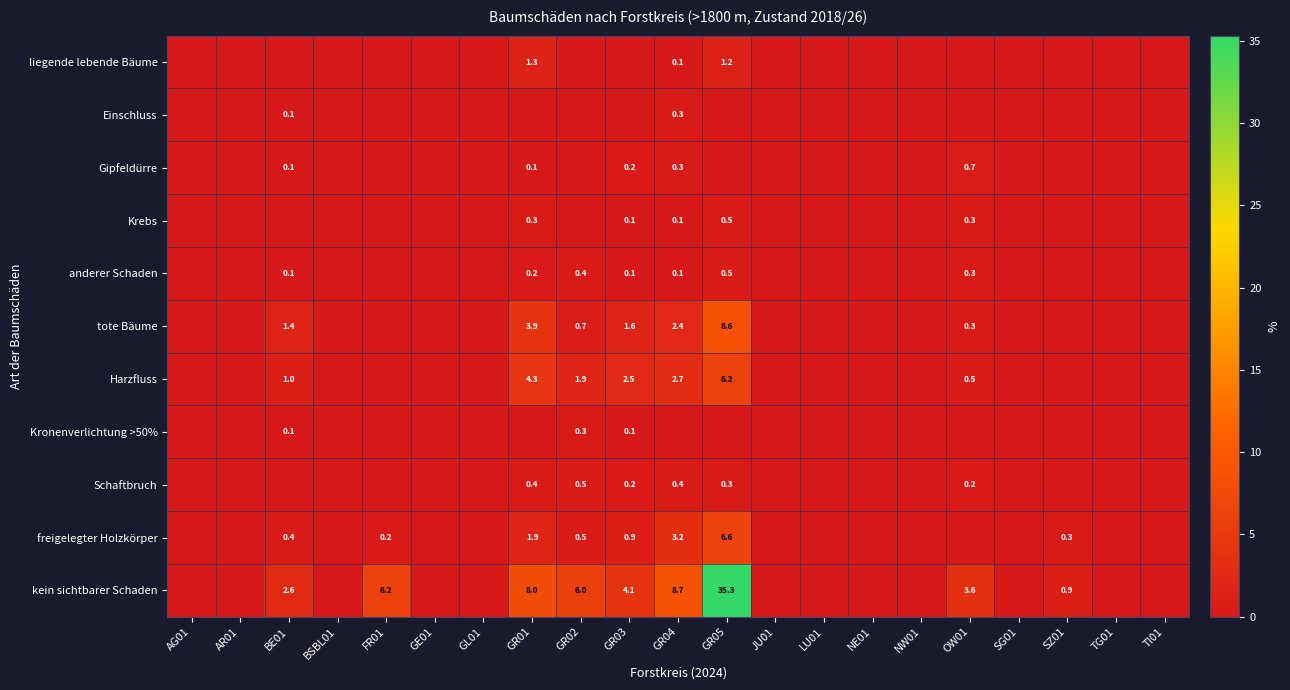

The value of Einschluss at FR01 is 0.0. True or false?

True